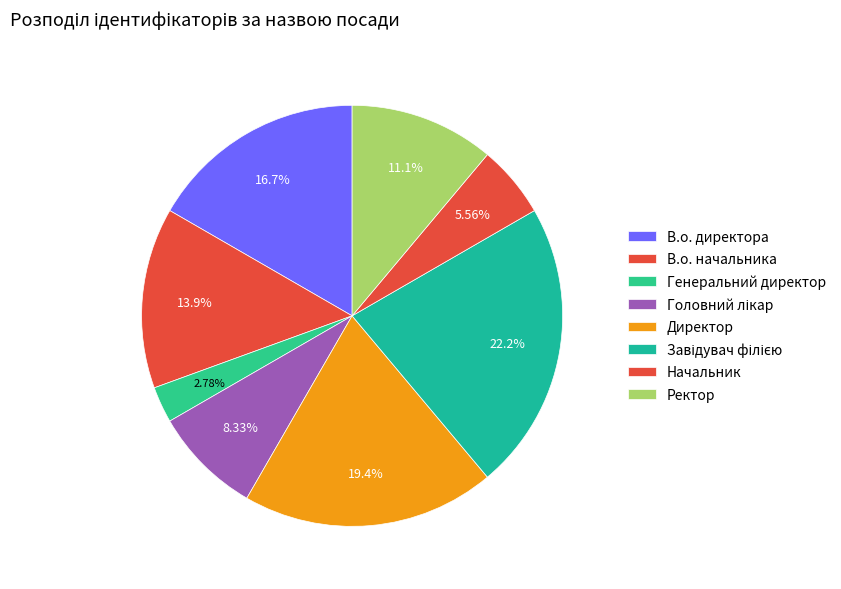

How many segments does this pie chart have?

8